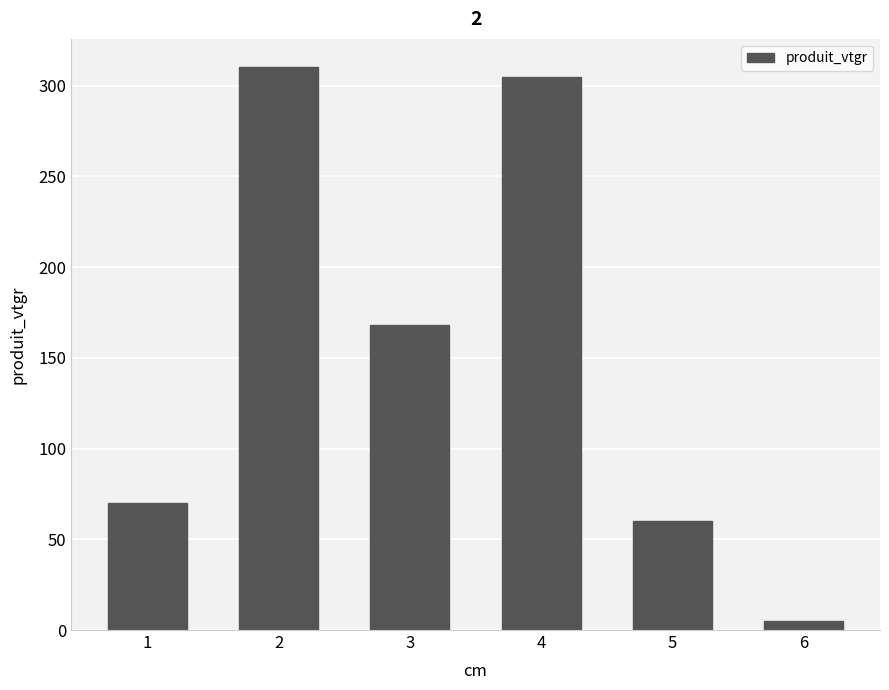

Rank the categories by value from highest to lowest.

2, 4, 3, 1, 5, 6